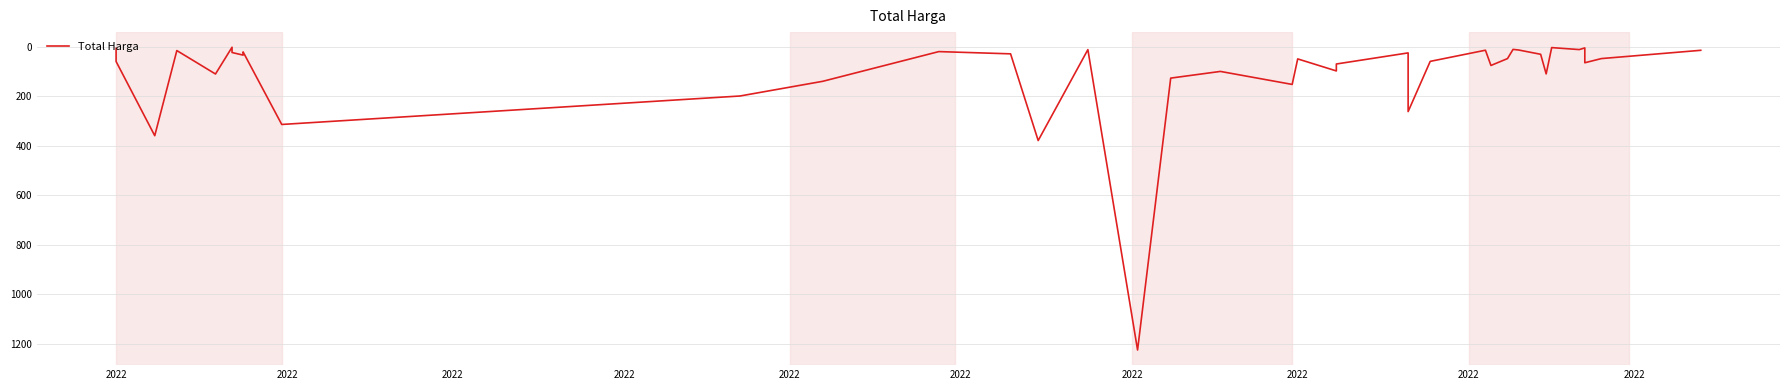

What is the greatest value displayed?

1224682000